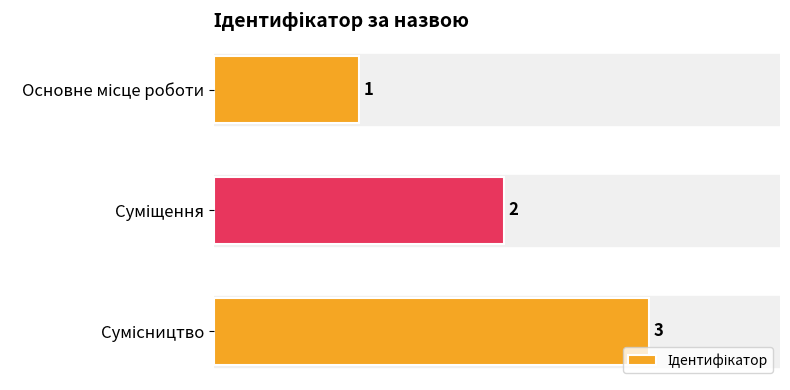

What is the greatest value displayed?

3